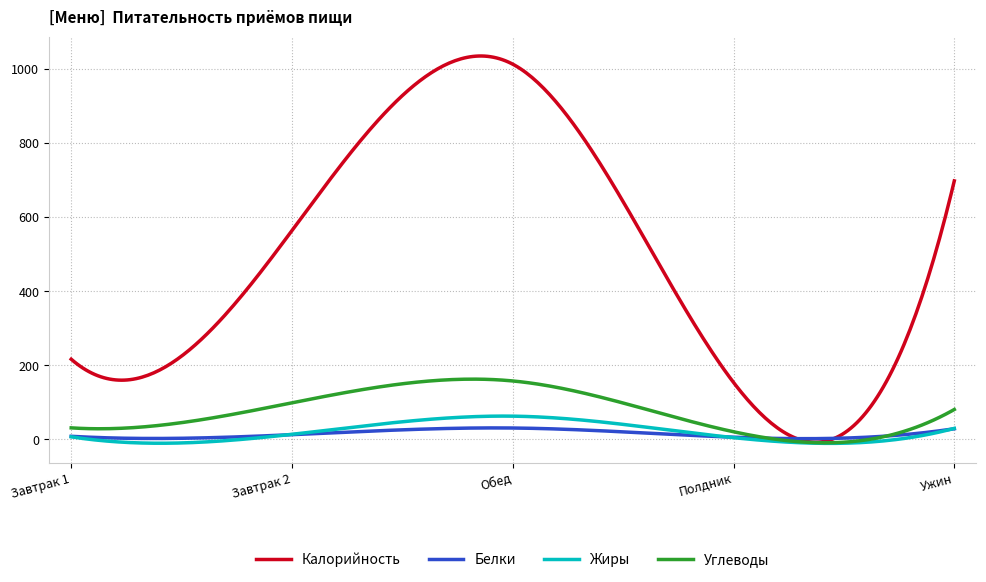

Which series has the widest spread of values?

Калорийность